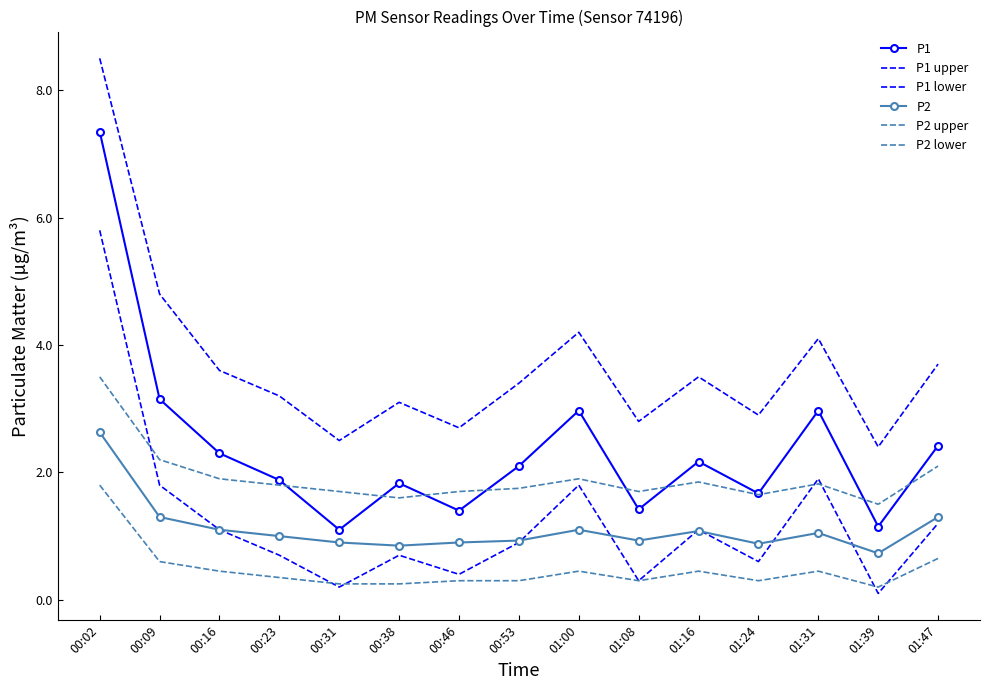

Which series changed the most between 00:02 and 01:24?

P1